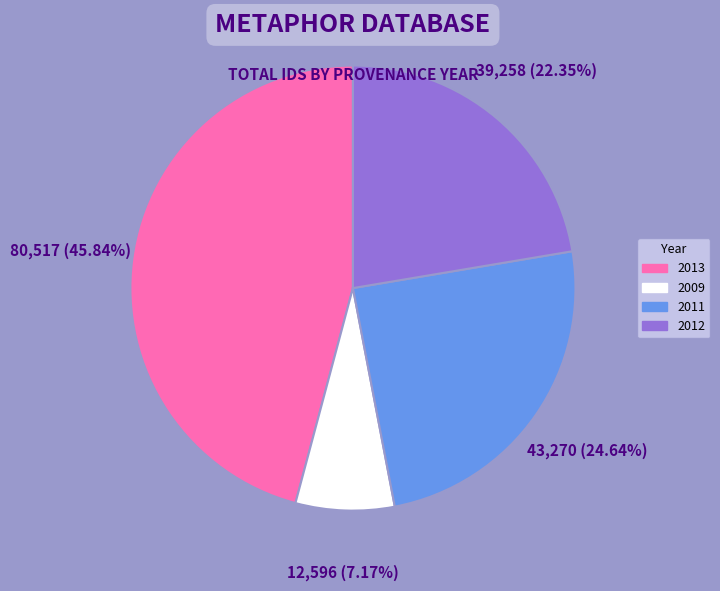

Is there any slice that represents more than half of the pie?

No